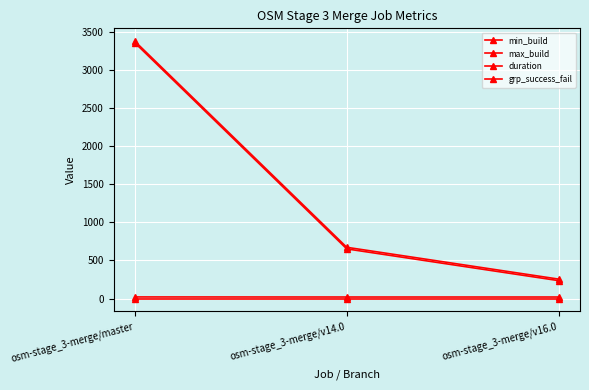

Between osm-stage_3-merge/master and osm-stage_3-merge/v16.0, which is larger?

osm-stage_3-merge/master